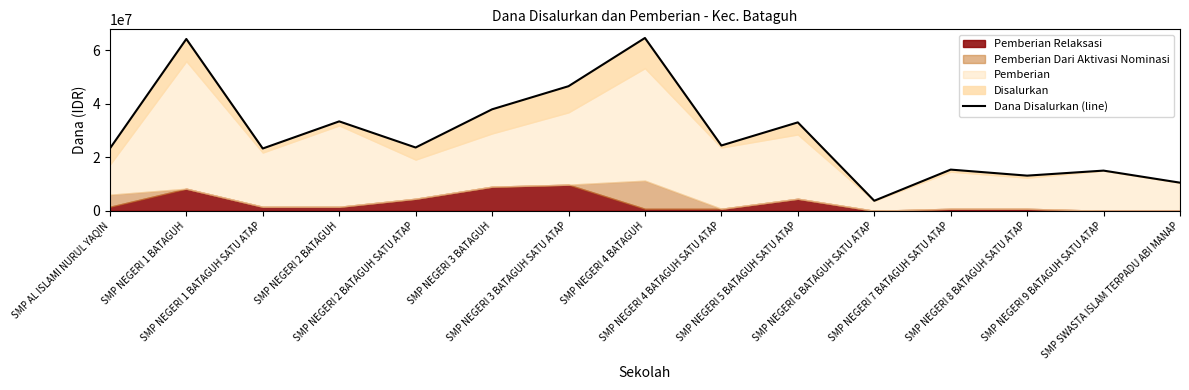

Reading left to right, what are all the values shown in this chart?

23250000	64125000	23250000	33375000	23625000	37875000	46500000	64500000	24375000	33000000	3750000	15375000	13125000	15000000	10500000